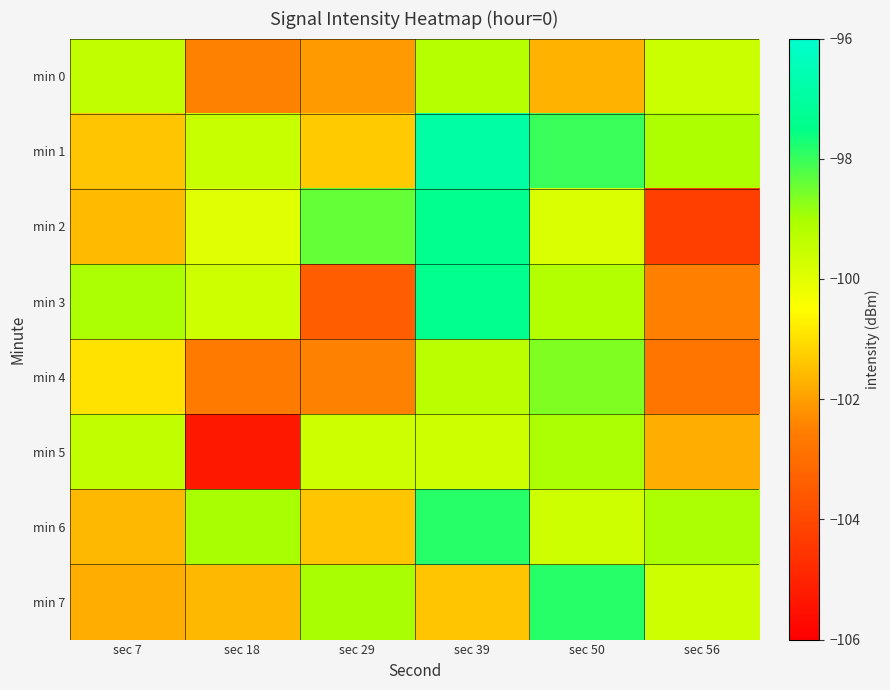

Rank the series by their maximum value, from highest to lowest.

min 1, min 2, min 3, min 6, min 7, min 4, min 5, min 0